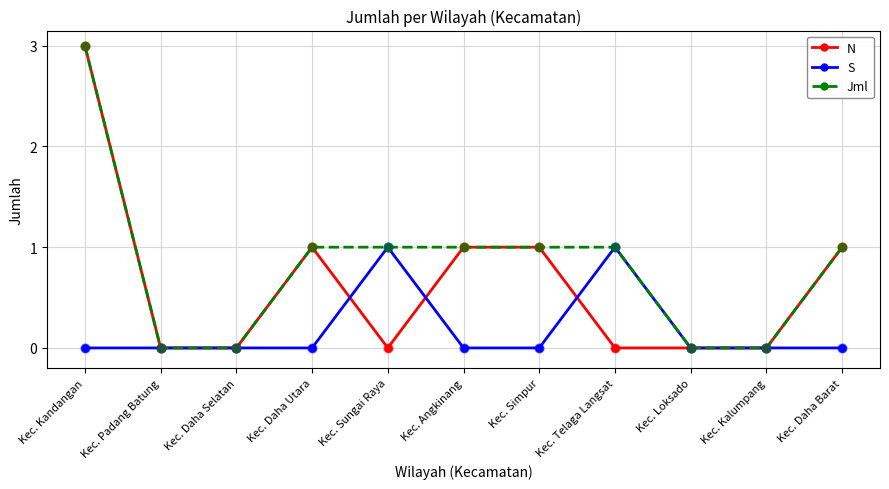

At which category is the sum across all series the highest?

Kec. Kandangan